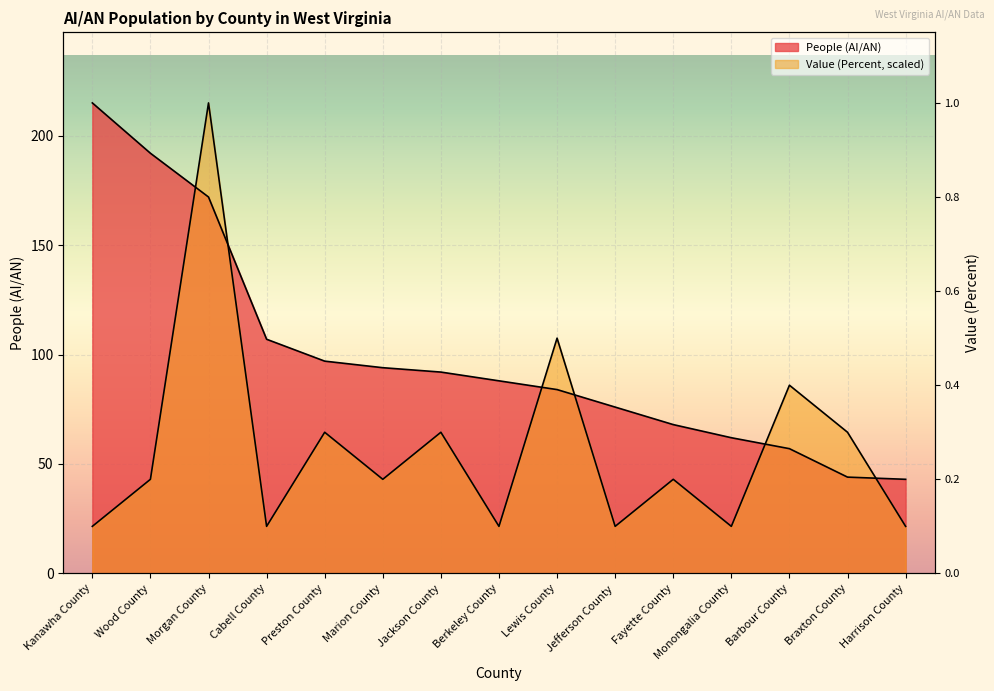

What is the difference between the maximum and minimum values in the People (AI/AN) series?

172.0